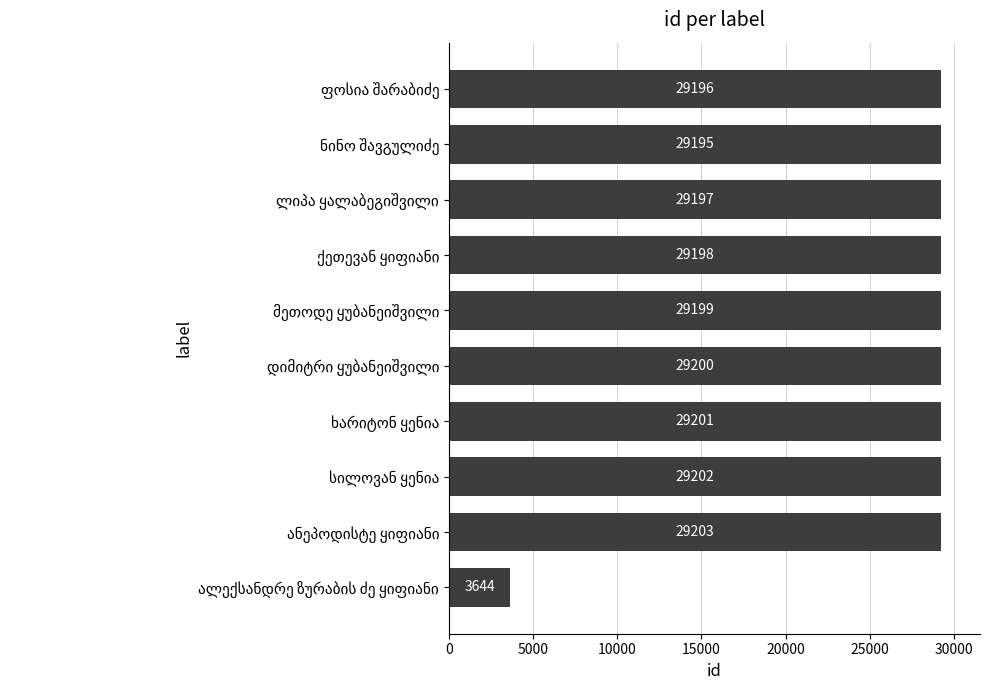

What is the average value?

26644